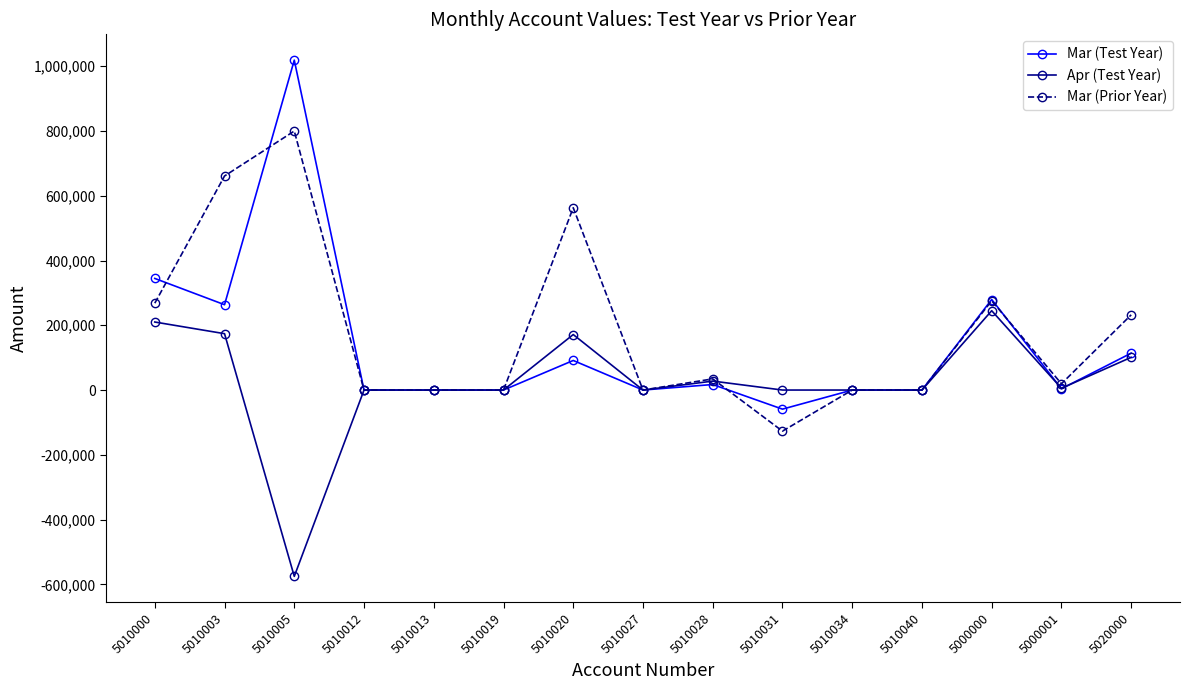

Which category has the lowest value across all series?

5010005